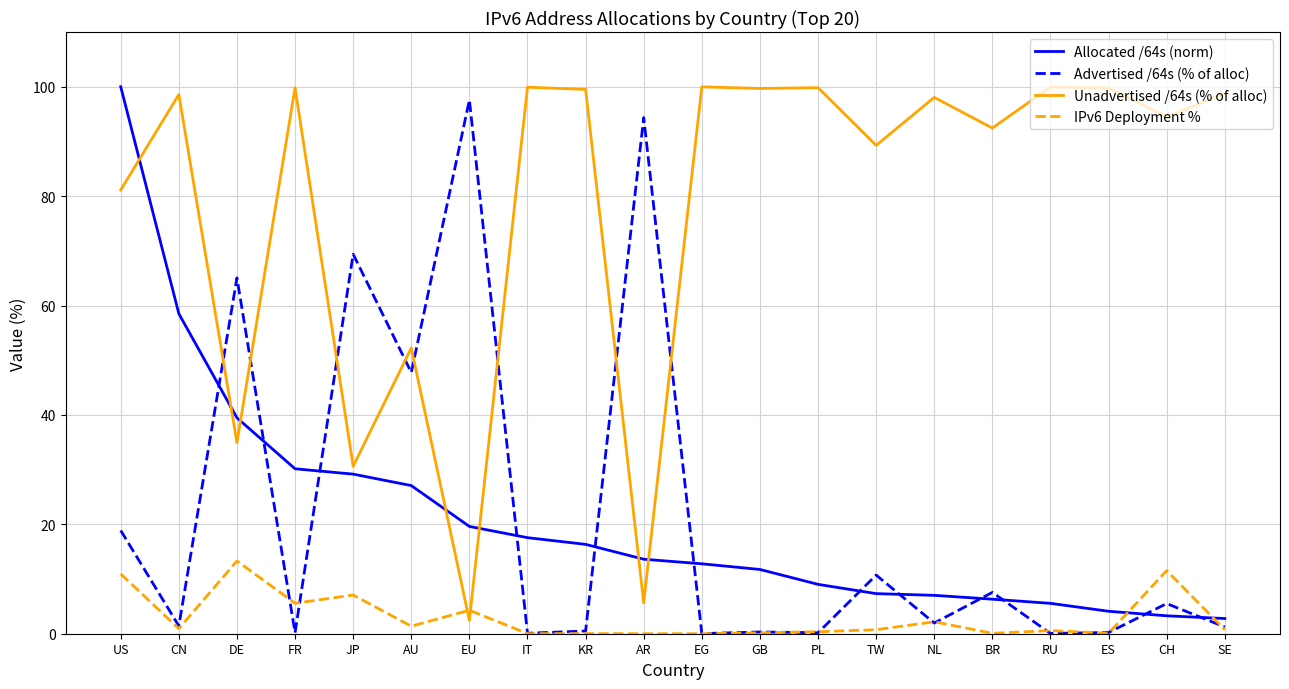

At which label does Allocated /64s (norm) first exceed 13?

US